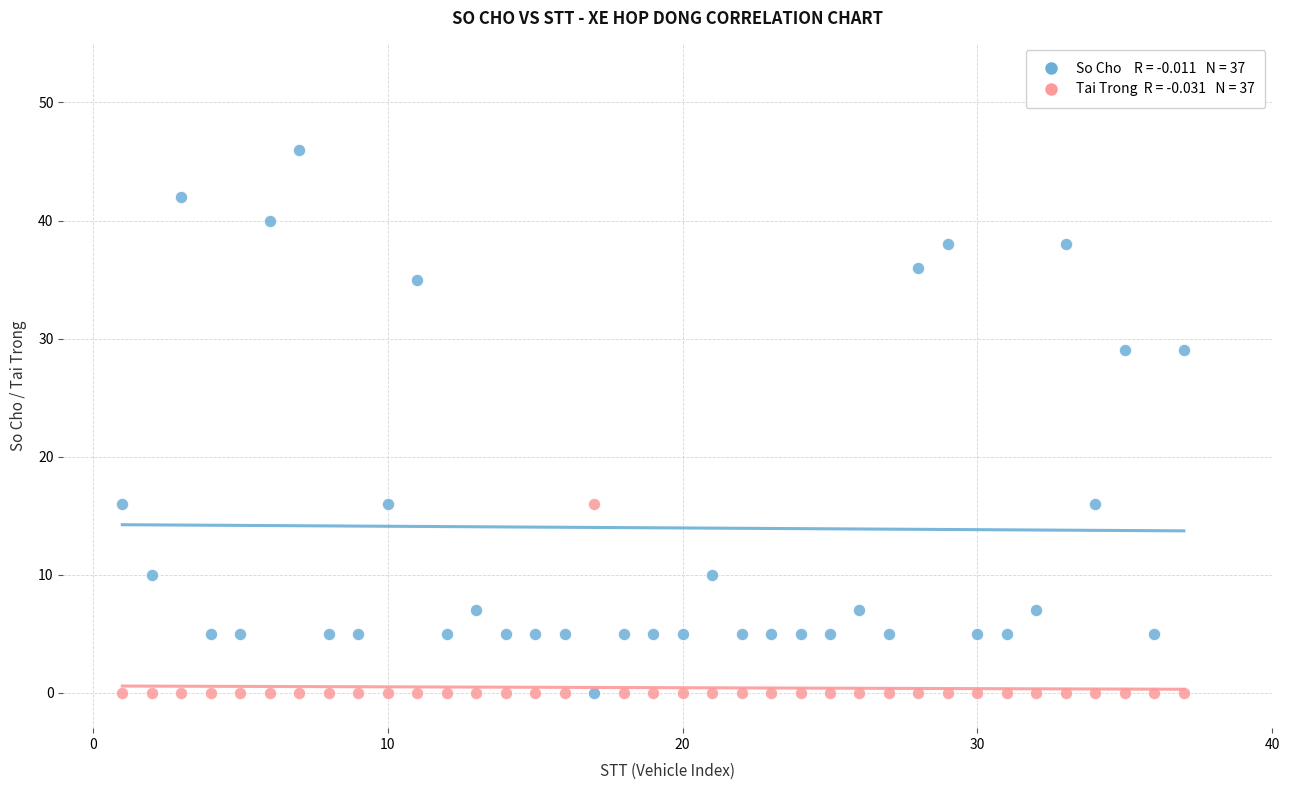

Across all data points, what is the range of X values (max minus min)?

36